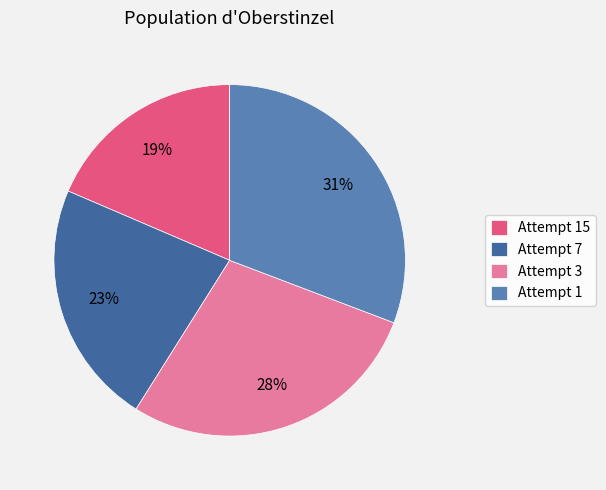

Which category has the smallest portion of the pie?

Attempt 15